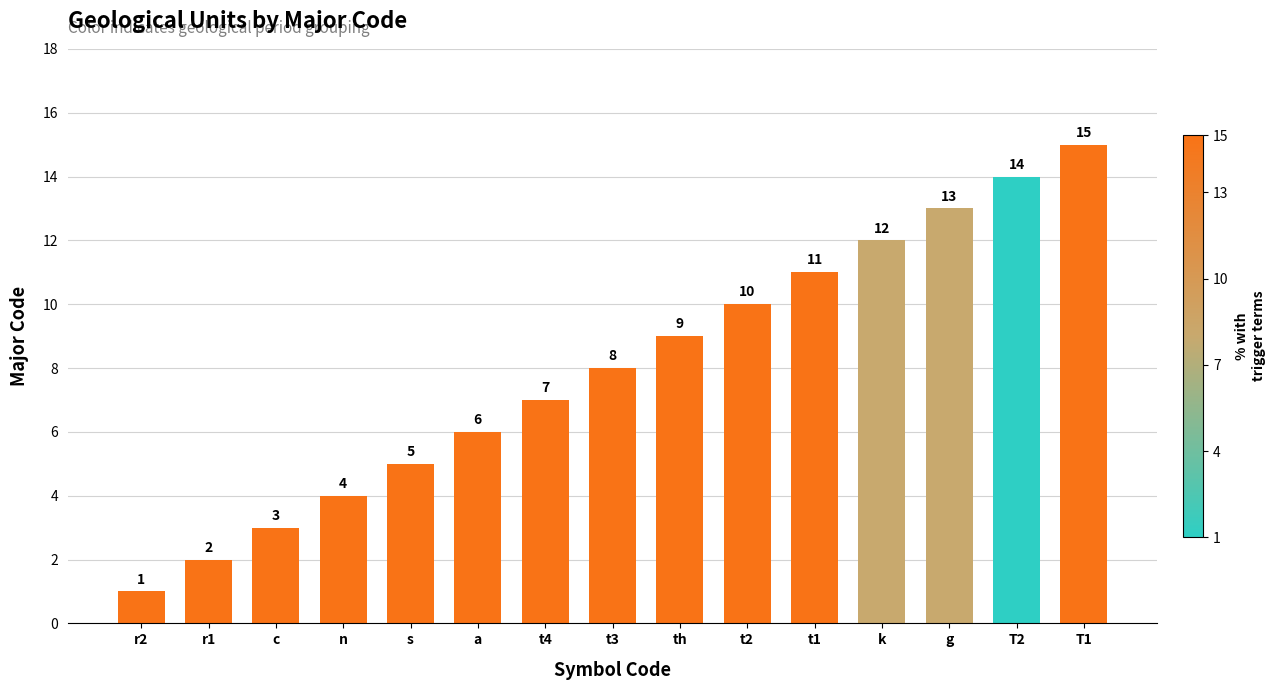

What is the sum of the values at c and t4?

10